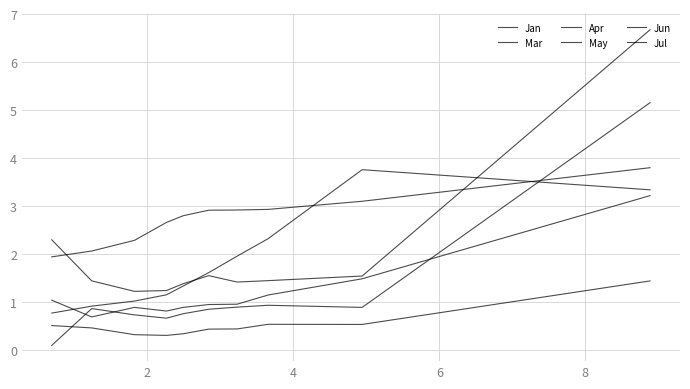

What is the difference between the second highest and minimum values in the Apr series?

0.8